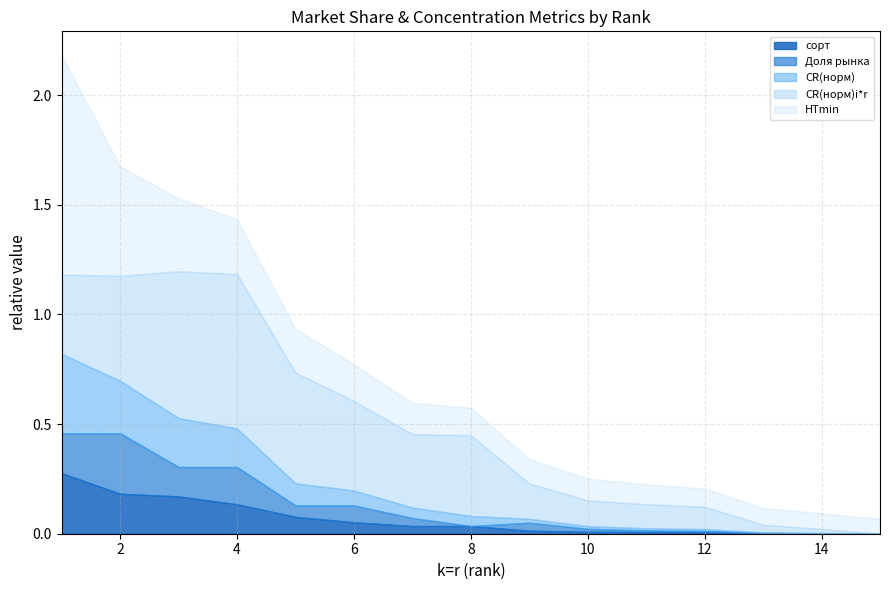

What are all the series names shown in the legend?

сорт, Доля рынка, CR(норм), CR(норм)i*r, HTmin